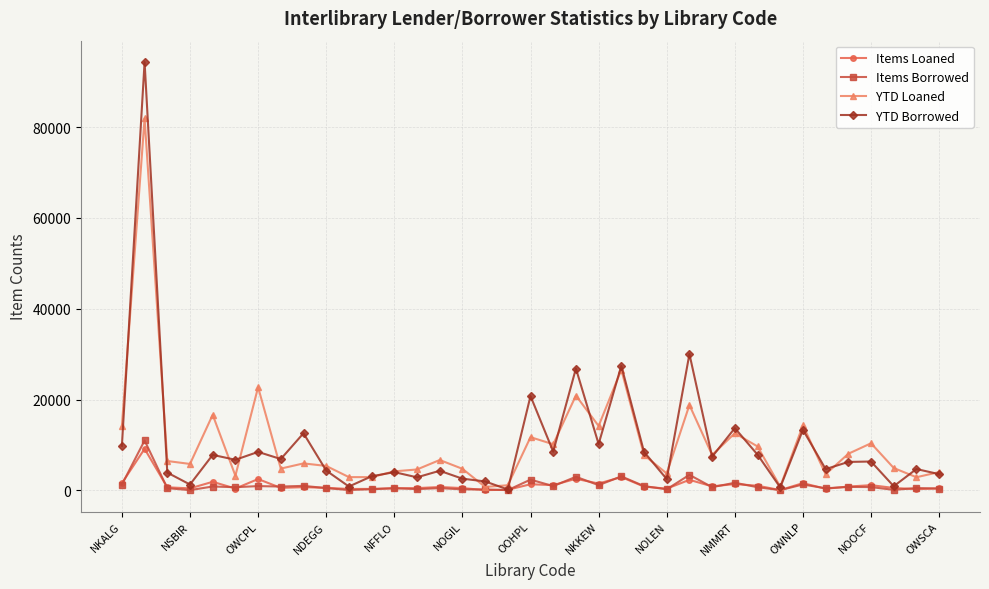

True or false: Items Loaned has more than 0 points higher than both neighbors.

True